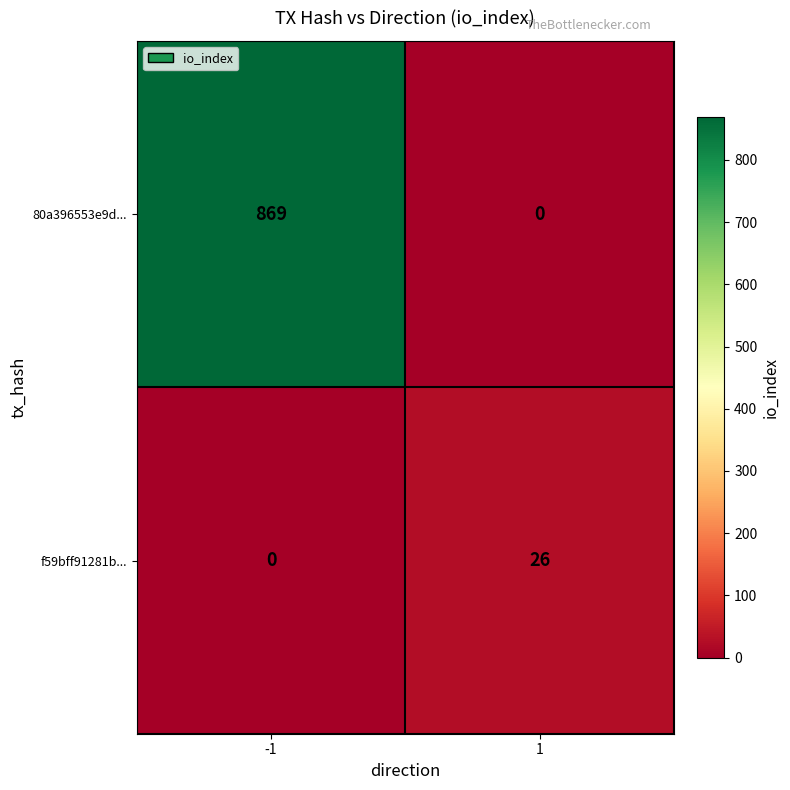

Which series has the largest range (max minus min)?

80a396553e9d...